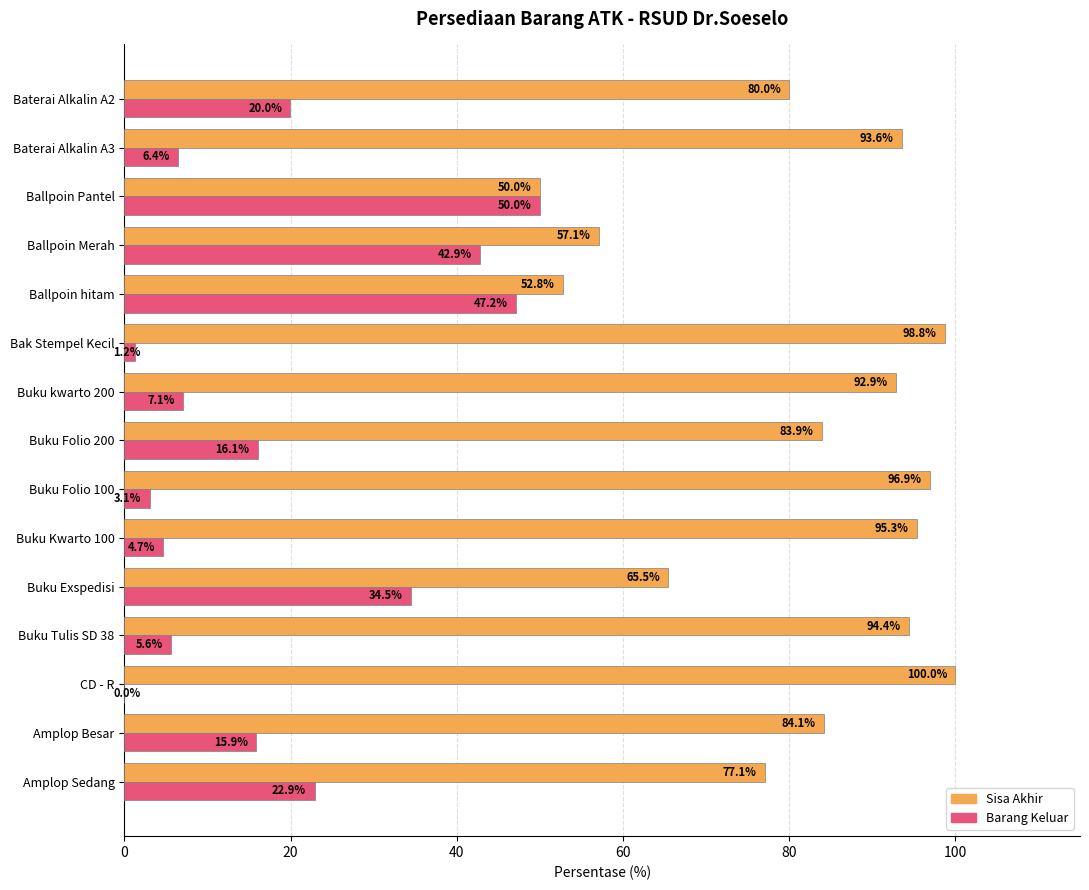

True or false: Sisa Akhir has a value of 100.0 at CD - R.

True